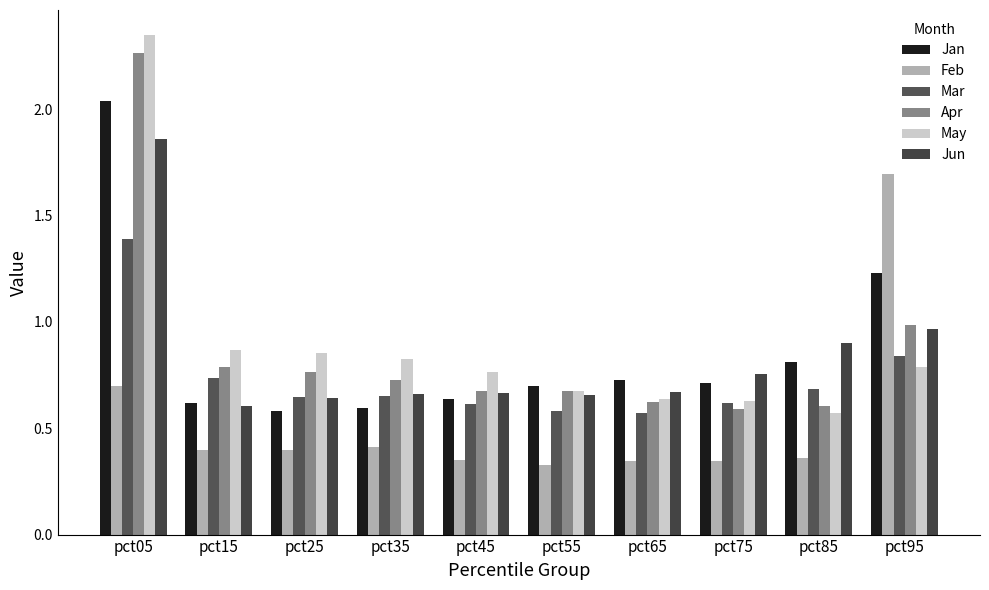

How many data points does each series have?

10